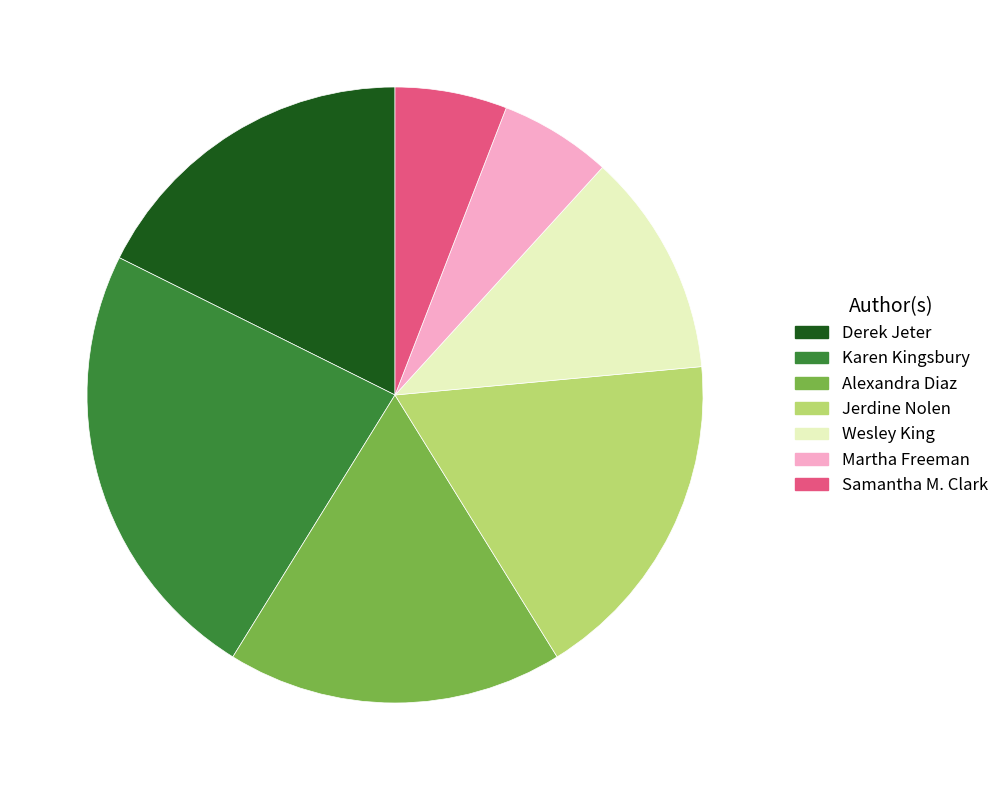

How many segments does this pie chart have?

7